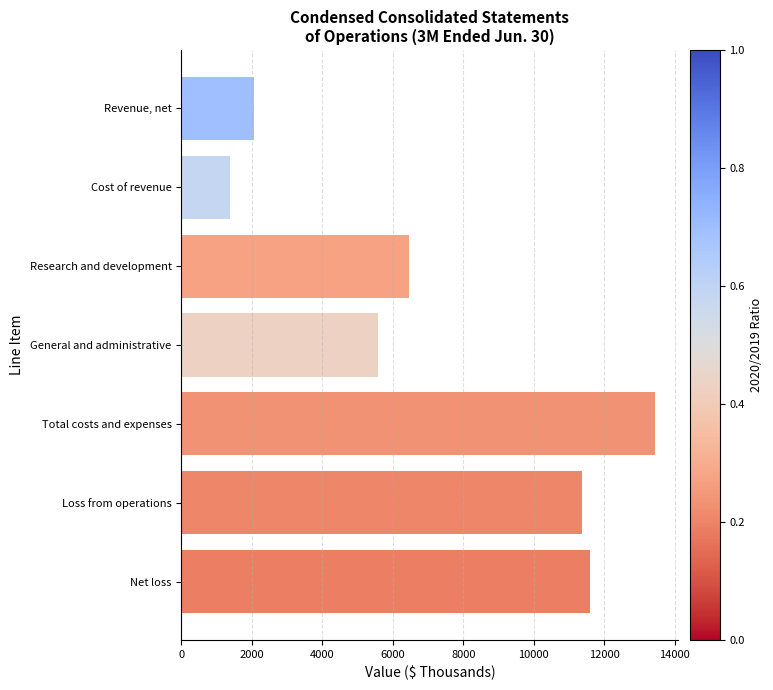

What is the greatest value displayed?

13427